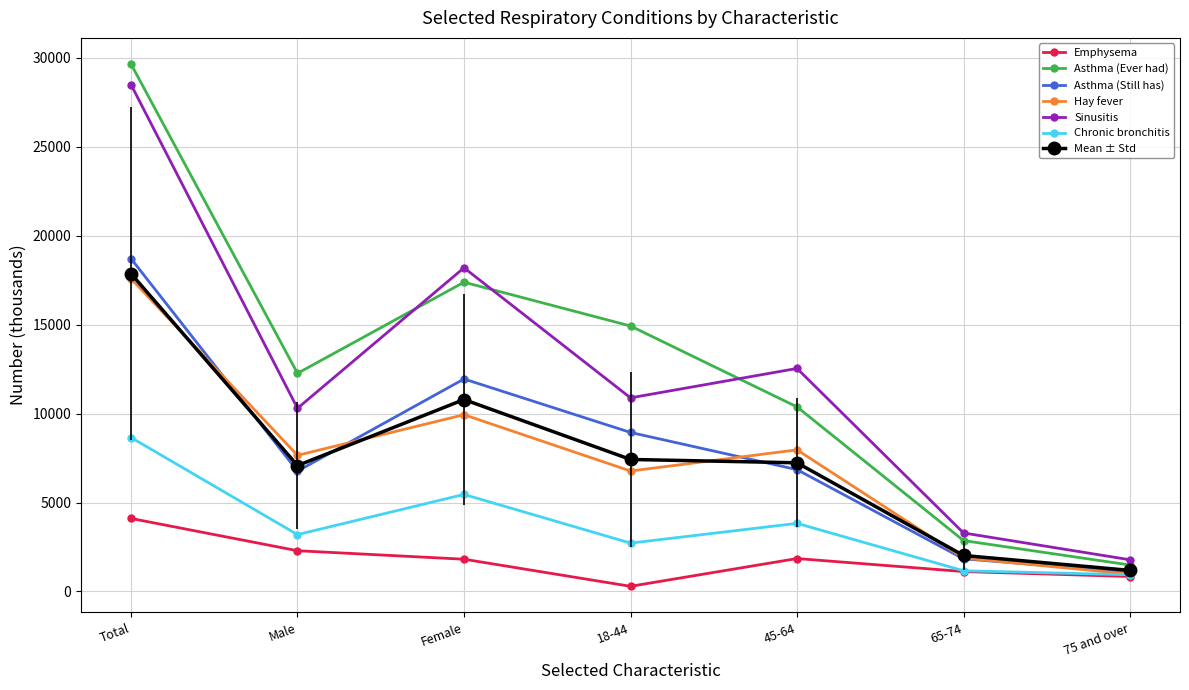

What is the label of the 6th point from the left?

65-74